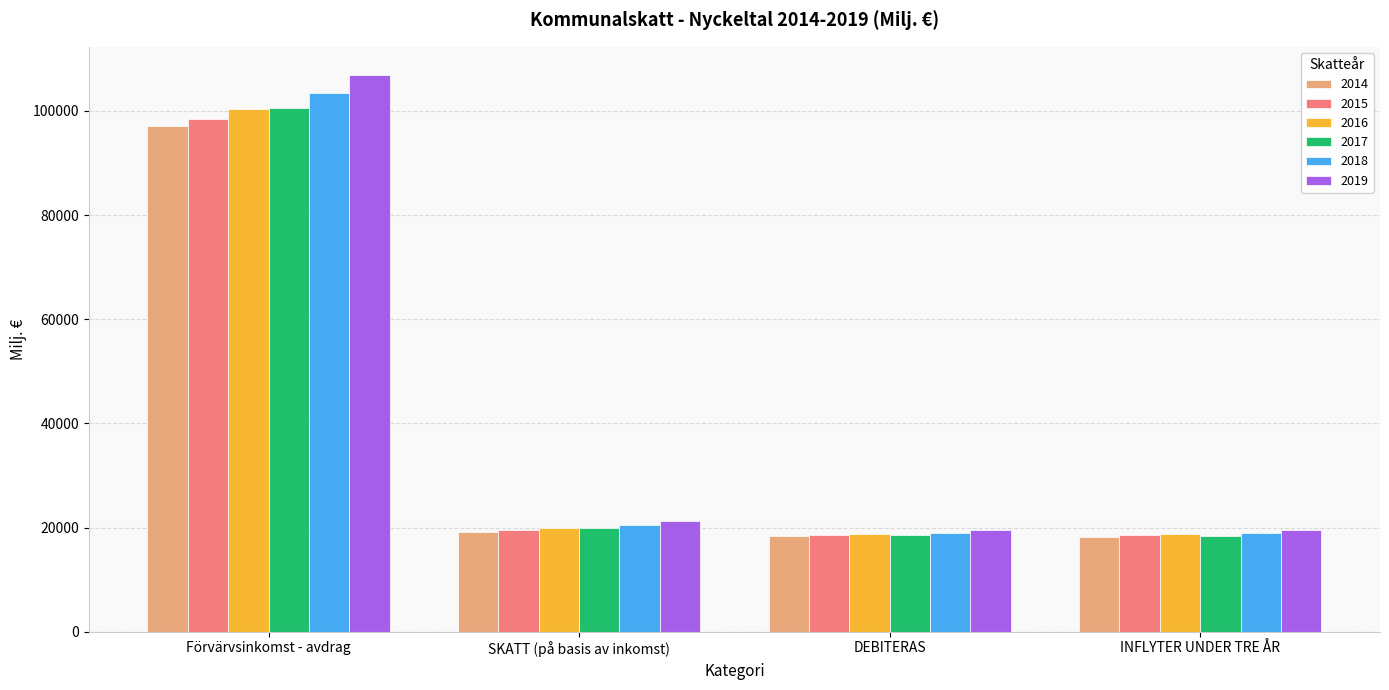

What is the average value of the 2015 series?

38802.6